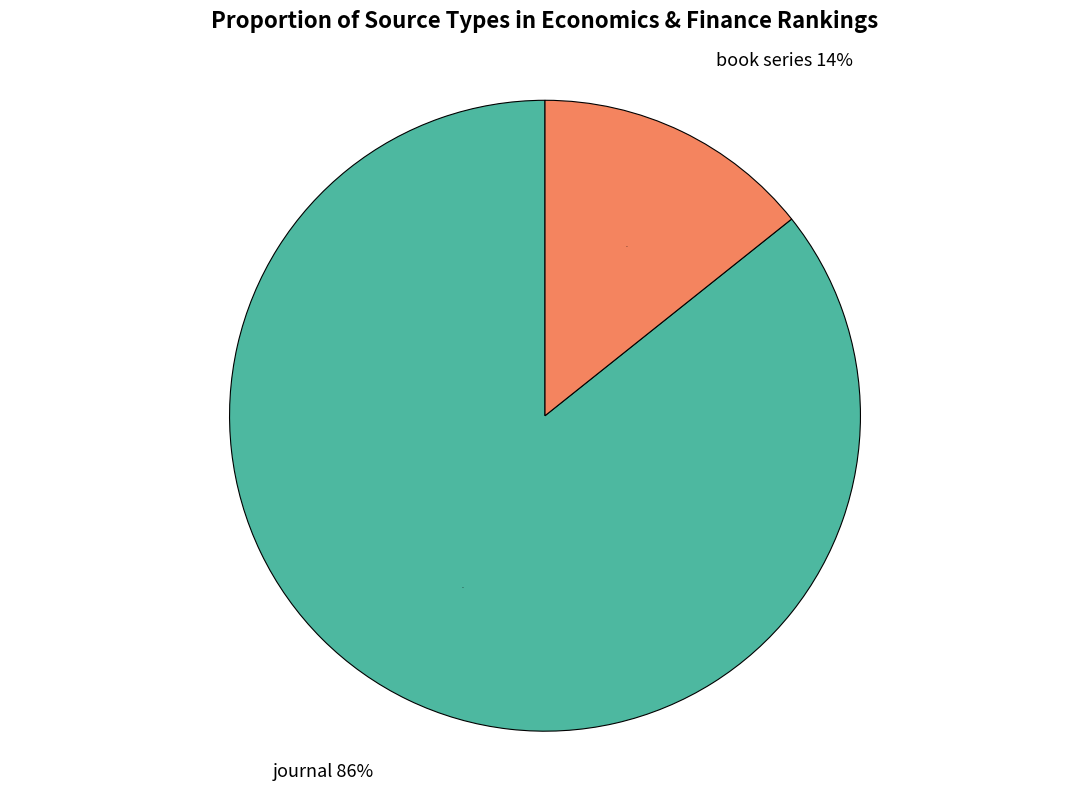

Rank the categories by value from highest to lowest.

journal, book series